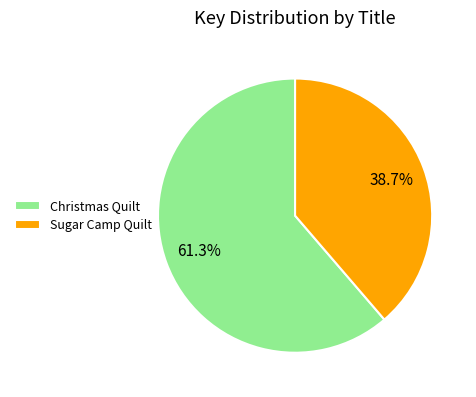

To the nearest percent, what percentage of the pie is Christmas Quilt?

61%